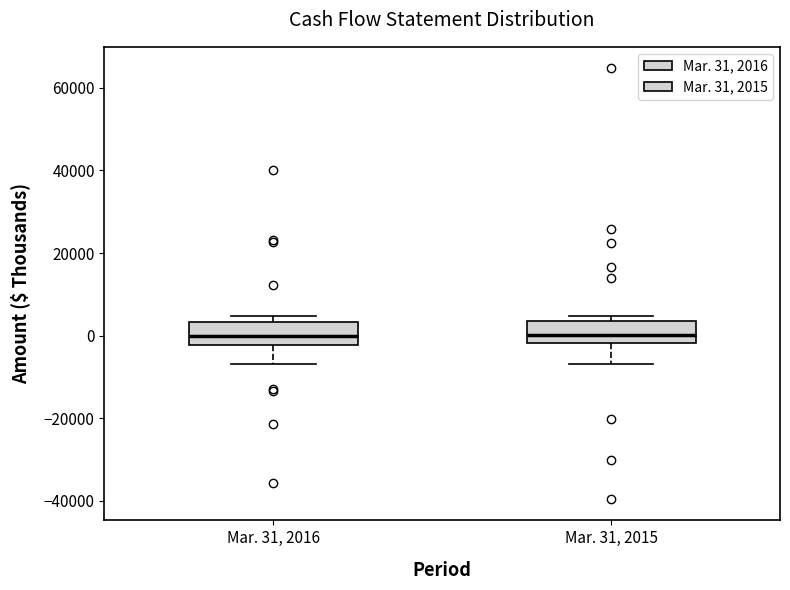

Where does the lower whisker of the box for Mar. 31, 2016 end on the y-axis? The values are not printed on the chart, so give them approximately, as read against the axis.

-6000